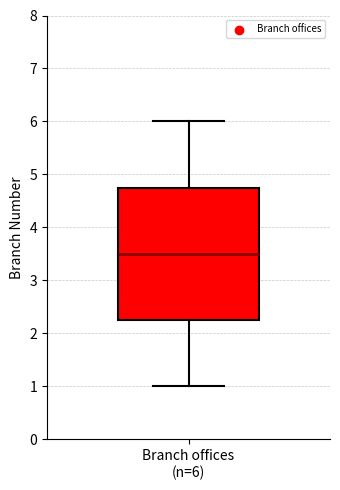

Transcribe this box plot: give where the median line is, the range the box spans, and where the two whiskers end, as read against the y-axis. The values are not printed on the chart, so give them approximately, as read against the axis.

median 3.5, box 2.3 to 4.8, whiskers 1.0 to 6.0